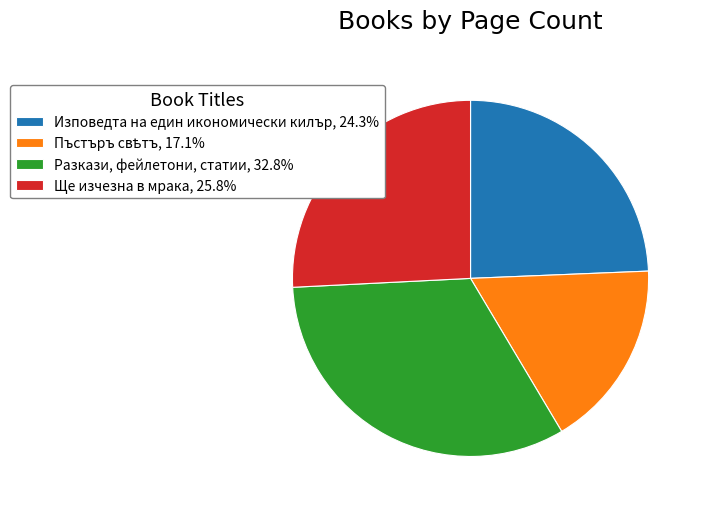

What is the ratio of the value at Изповедта на един икономически килър, 24.3% to the value at Разкази, фейлетони, статии, 32.8%?

0.7